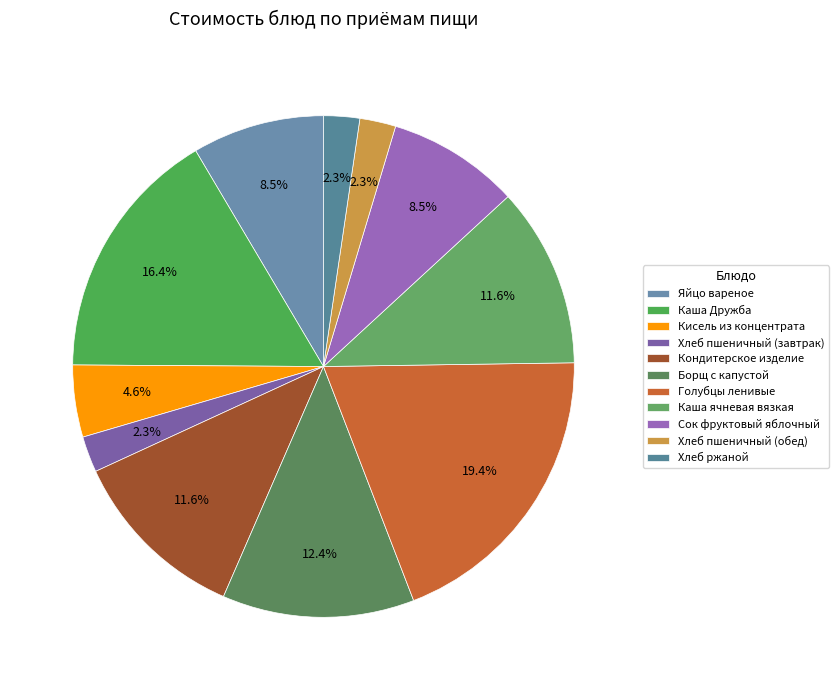

Count the number of slices in the pie.

11